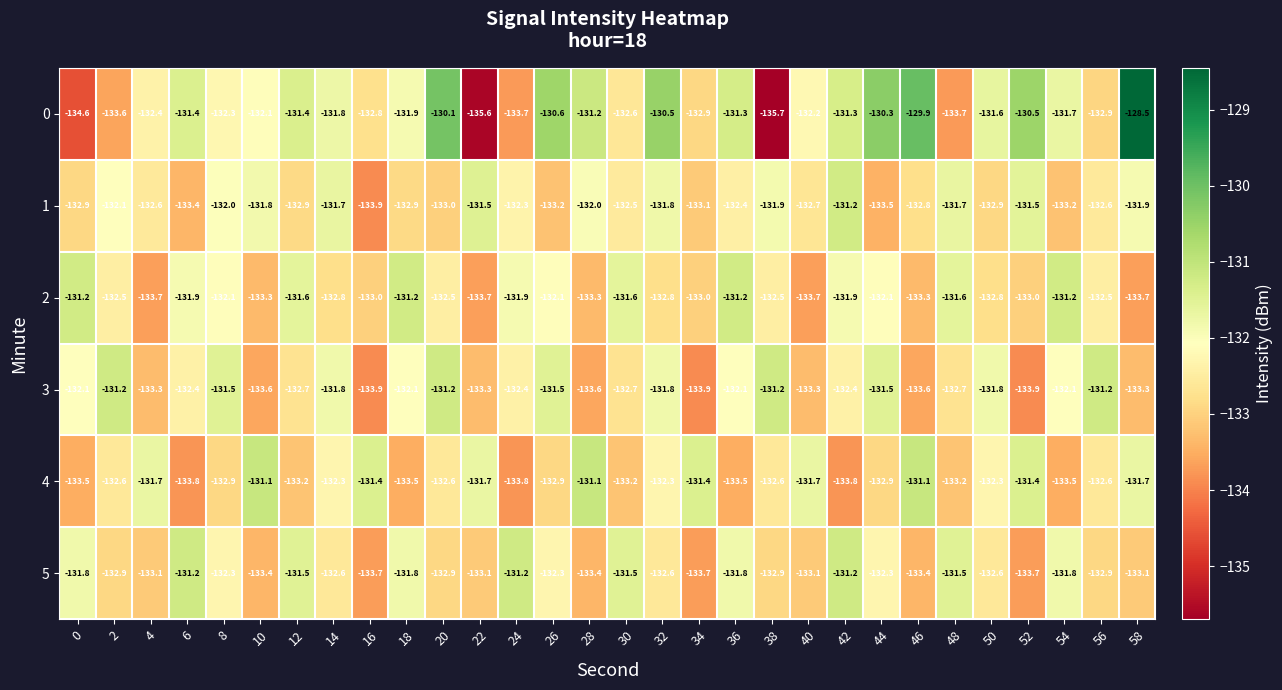

What is the total value across all series at 58?

-792.2